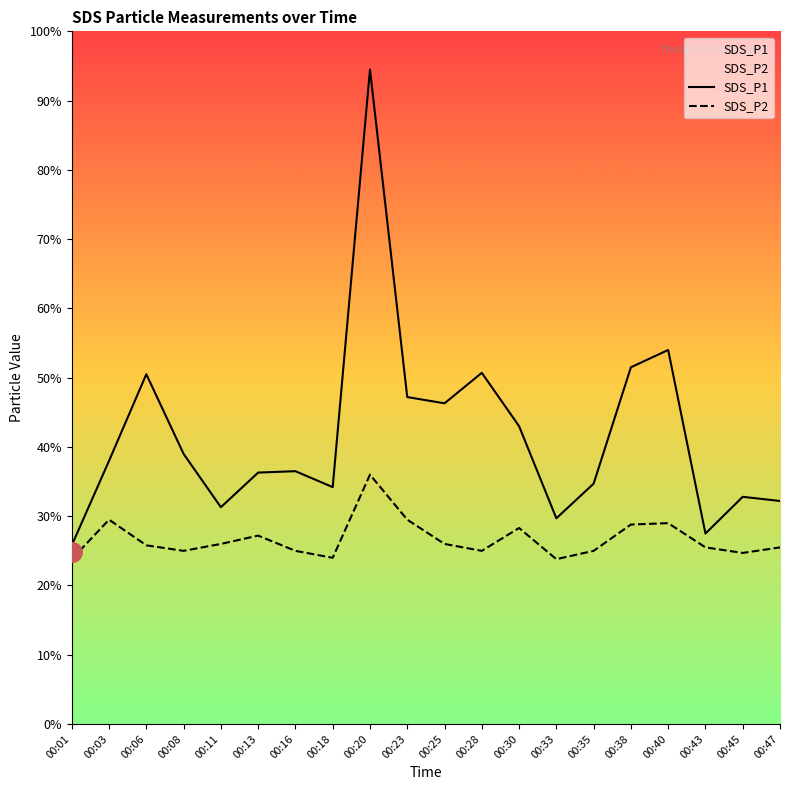

Which has a higher value, 00:30 or 00:43?

00:30